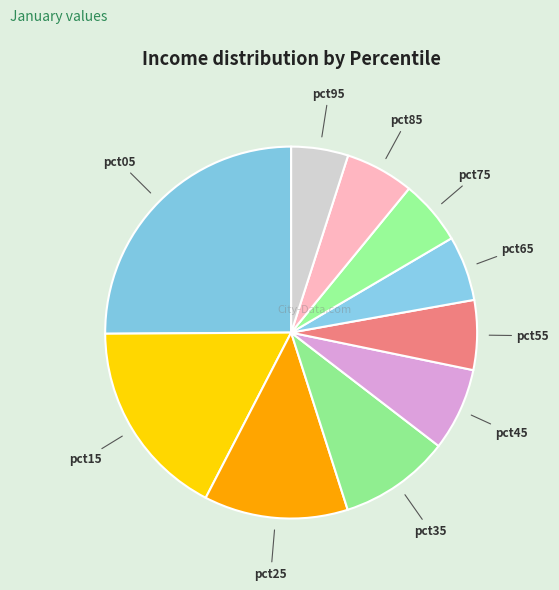

How many segments does this pie chart have?

10